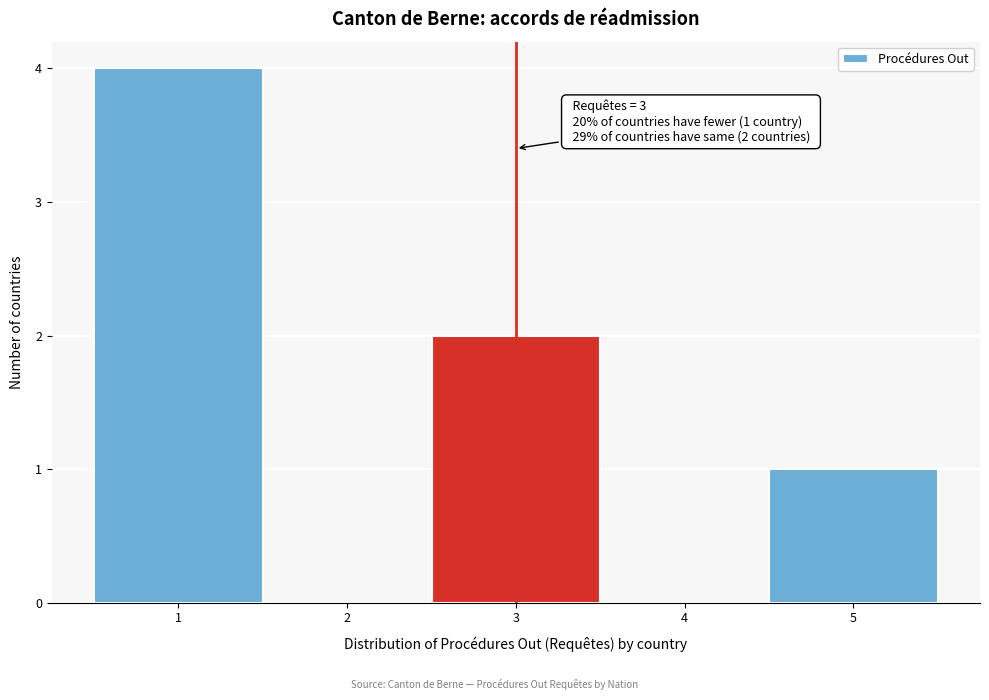

Which range on the x-axis has the tallest bar?

0.5 to 1.5